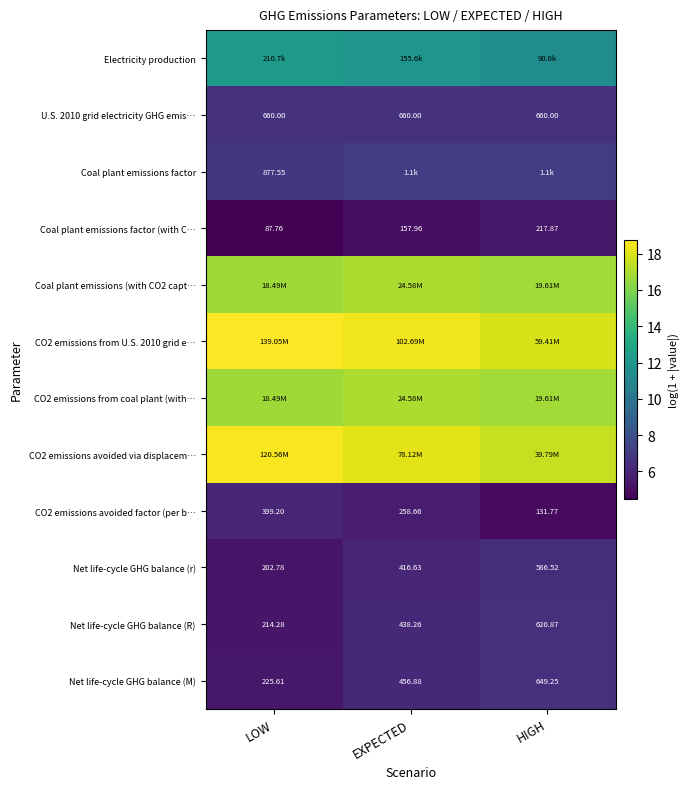

List the labels in order of Net life-cycle GHG balance (r) value, smallest first.

LOW, EXPECTED, HIGH